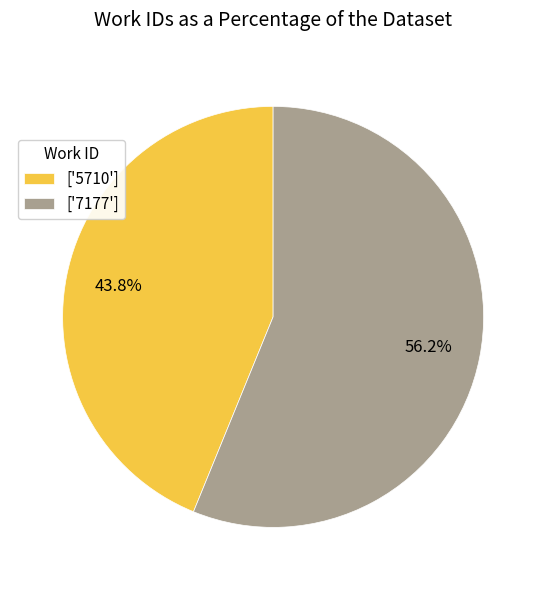

What is the ratio of the value at ['5710'] to the value at ['7177']?

0.8